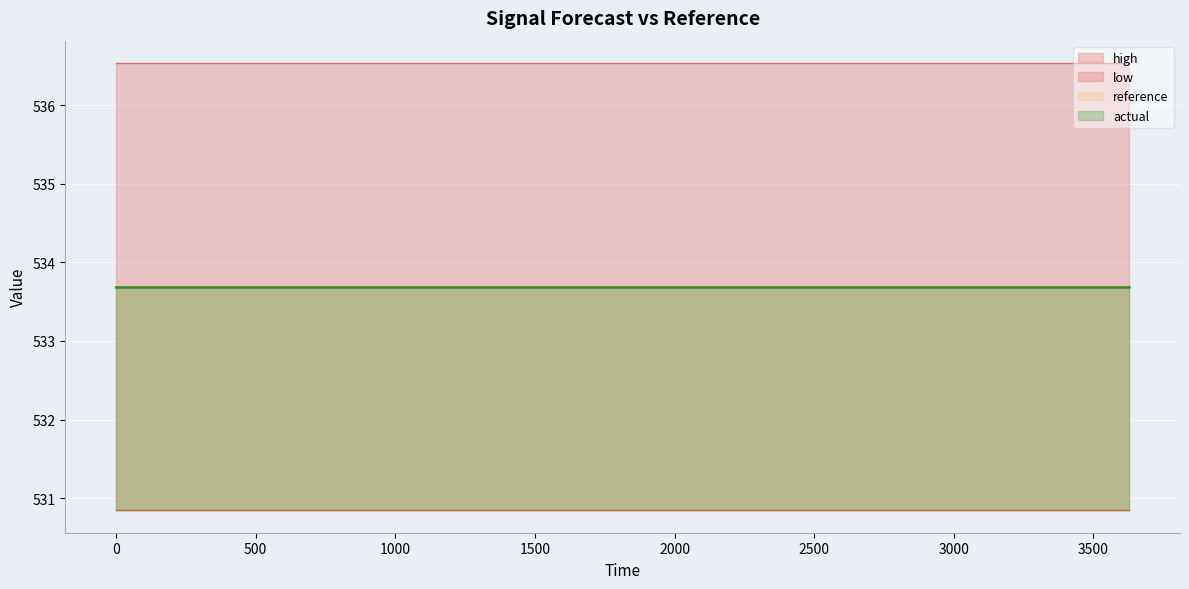

What is the highest value of the reference series?

533.7